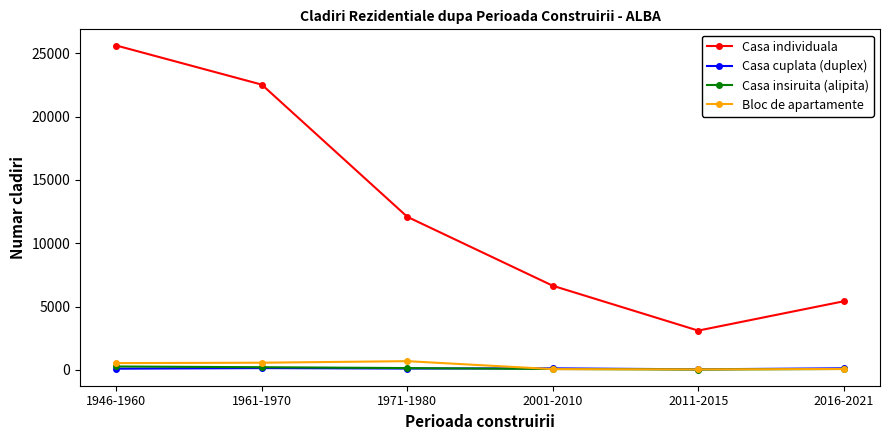

Where is Casa individuala nearest to the value 14358?

1971-1980